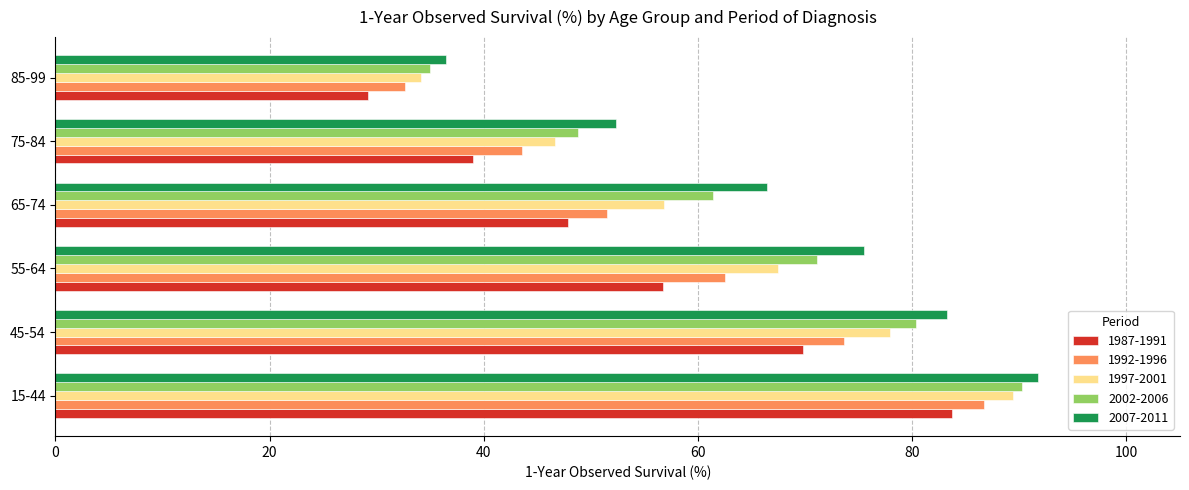

What are all the series names shown in the legend?

1987-1991, 1992-1996, 1997-2001, 2002-2006, 2007-2011